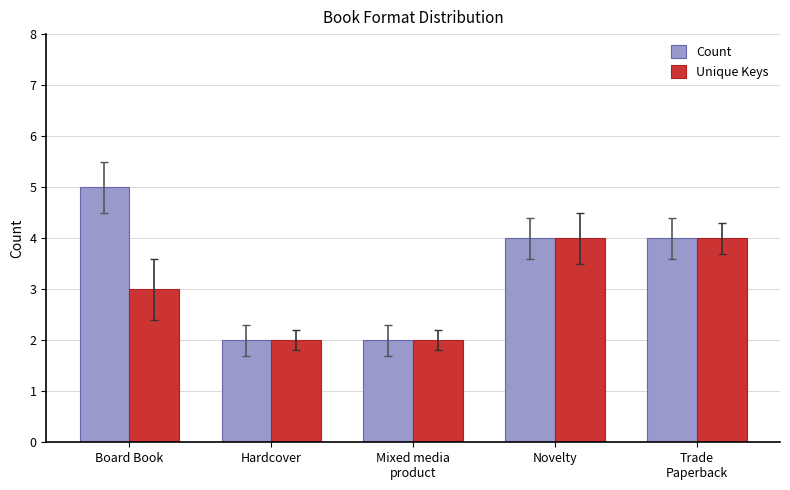

True or false: Count has a value of 4 at Trade
Paperback.

True